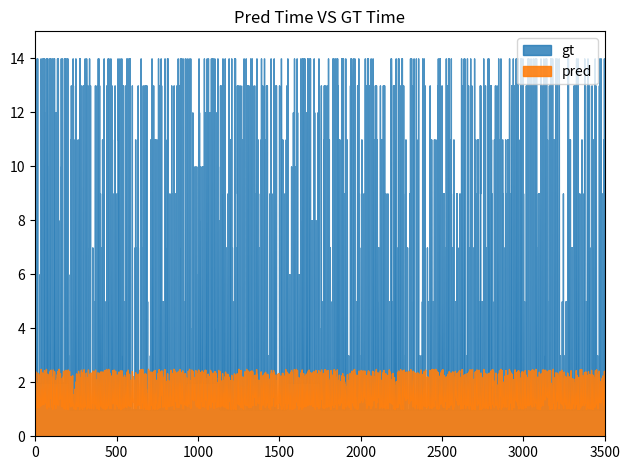

True or false: gt has a value of 2 at 33.

False